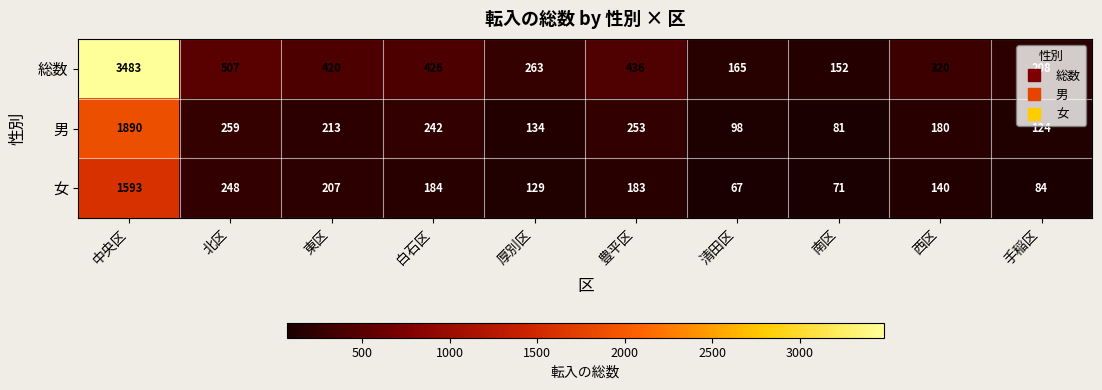

Rank the series by their average value, from highest to lowest.

総数, 男, 女